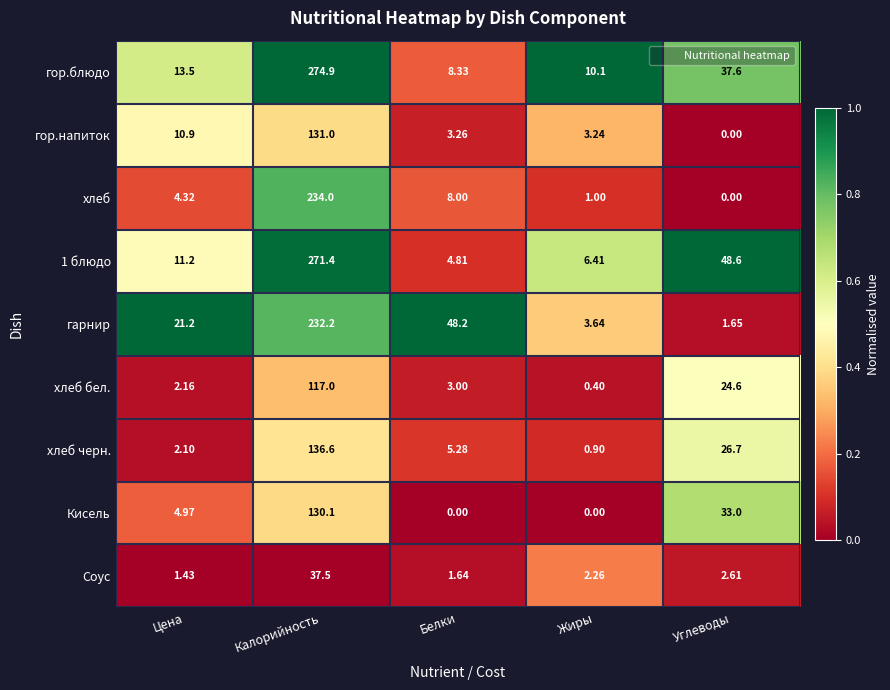

Rank the categories by Соус value from lowest to highest.

Цена, Белки, Жиры, Углеводы, Калорийность